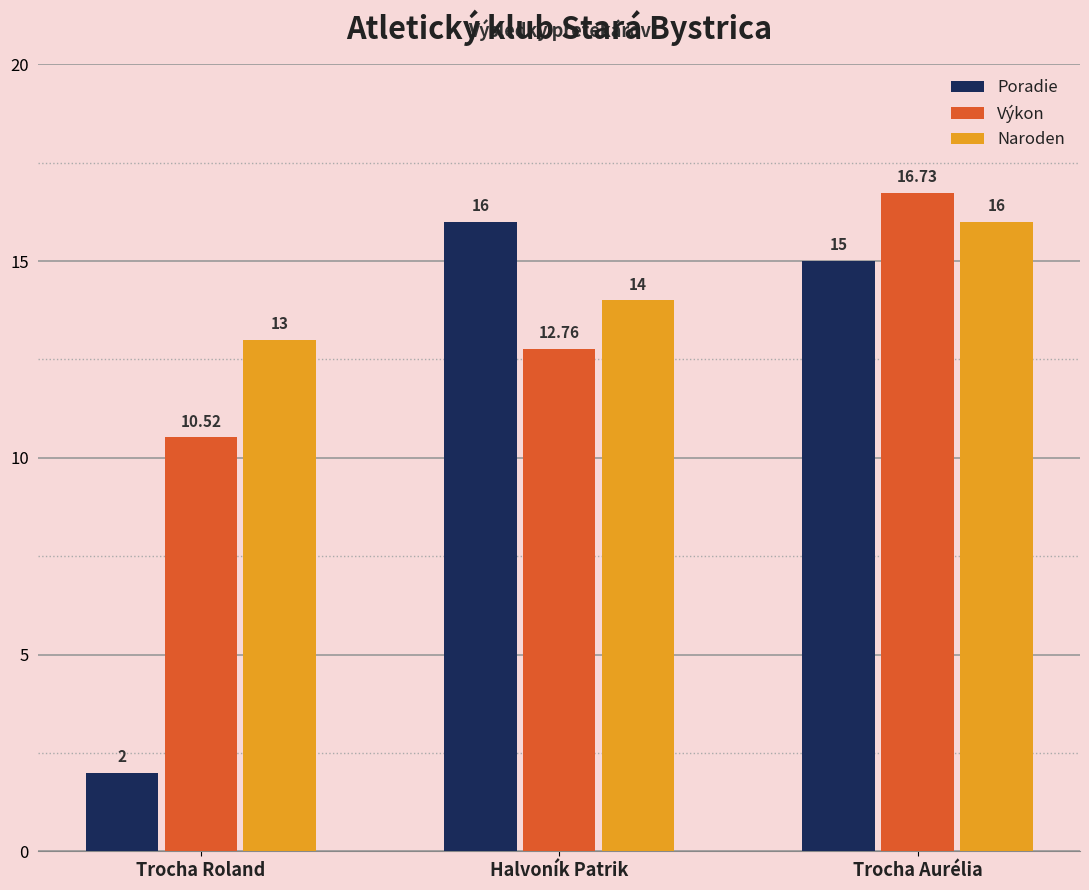

At which category does the chart reach its peak across all series?

Trocha Aurélia